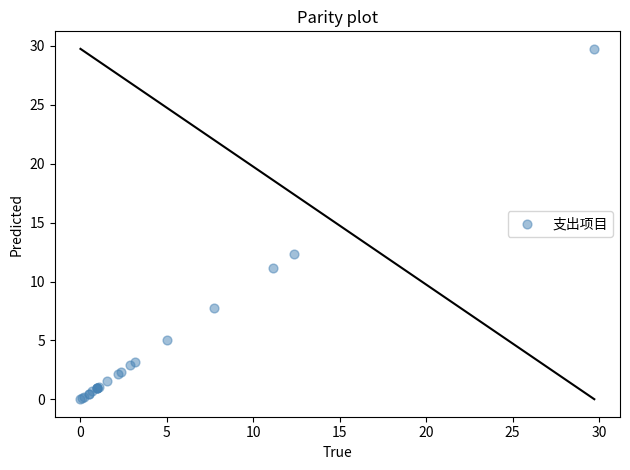

What Y value in the scatter plot is closest to 14?

12.3